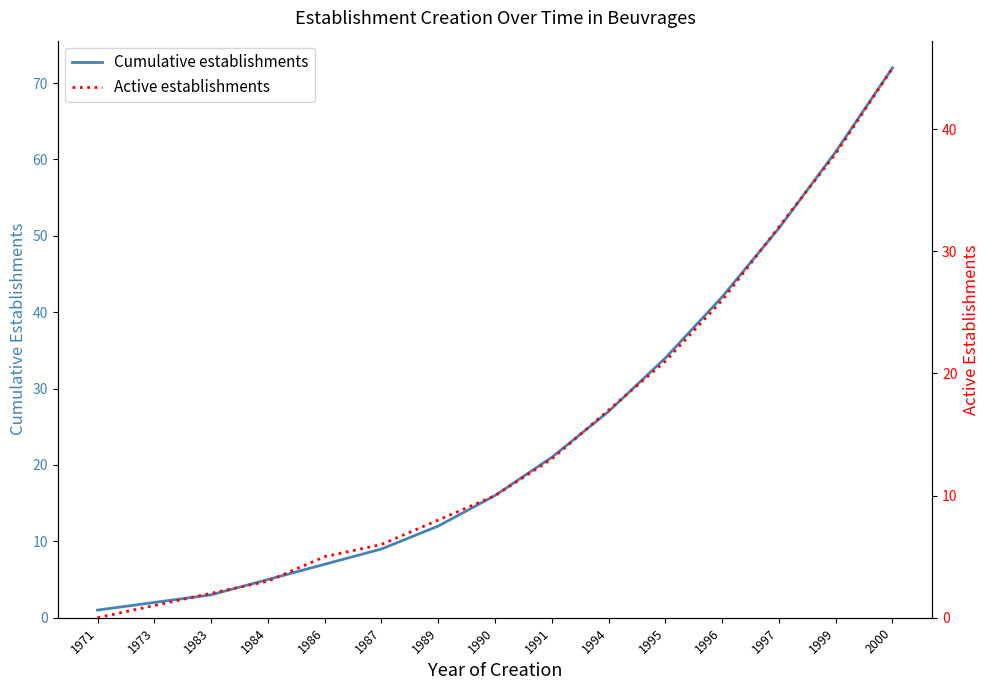

Rank the categories by Active establishments value from highest to lowest.

2000, 1999, 1997, 1996, 1995, 1994, 1991, 1990, 1989, 1987, 1986, 1984, 1983, 1973, 1971